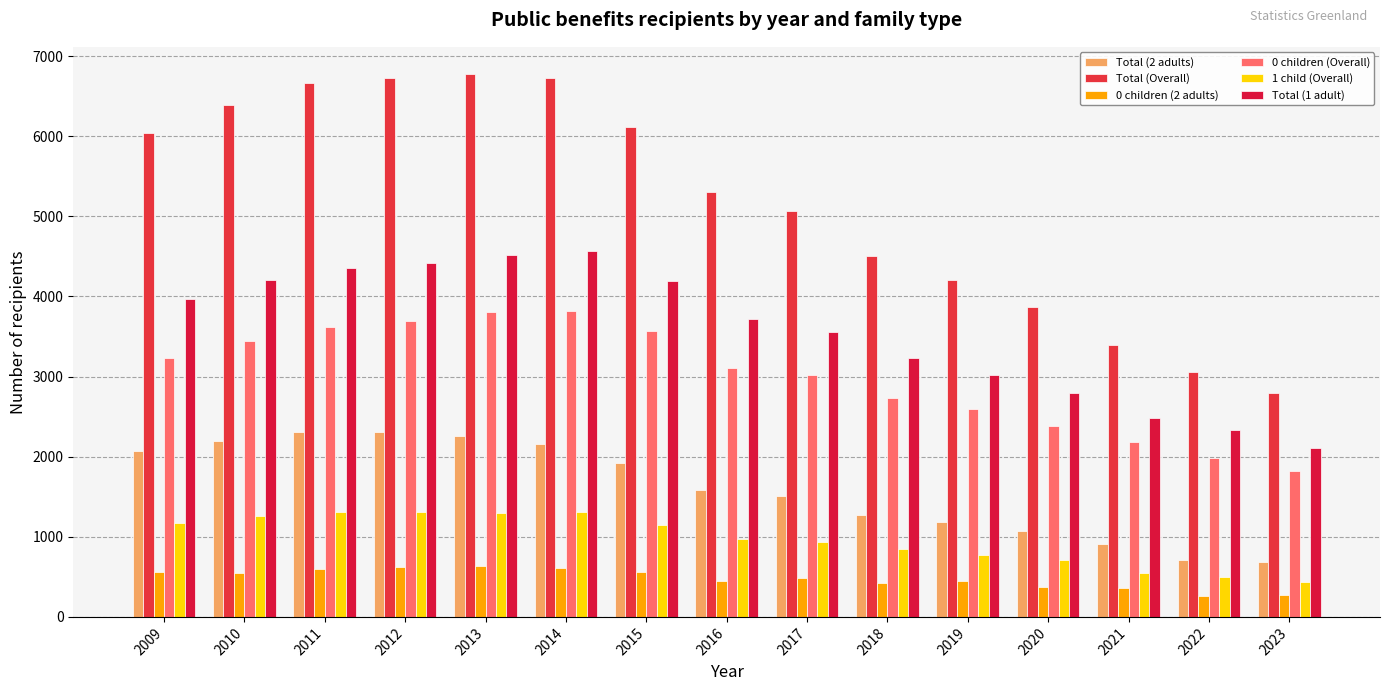

Where is Total (2 adults) nearest to the value 1496?

2017